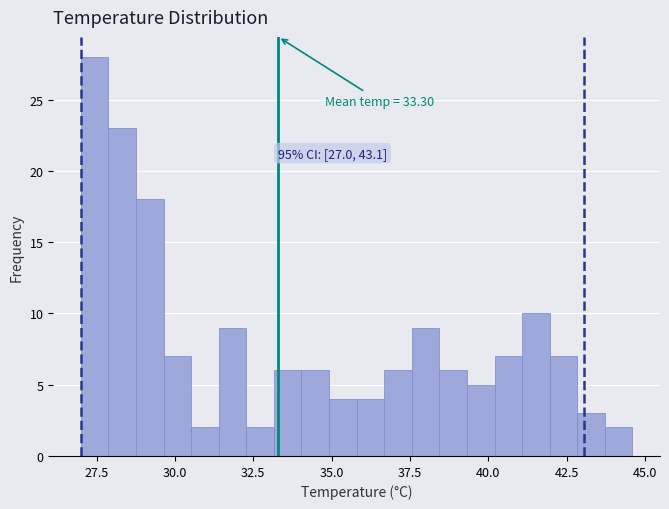

Read against the x-axis, roughly where is the centre of the tallest bar?

27.5